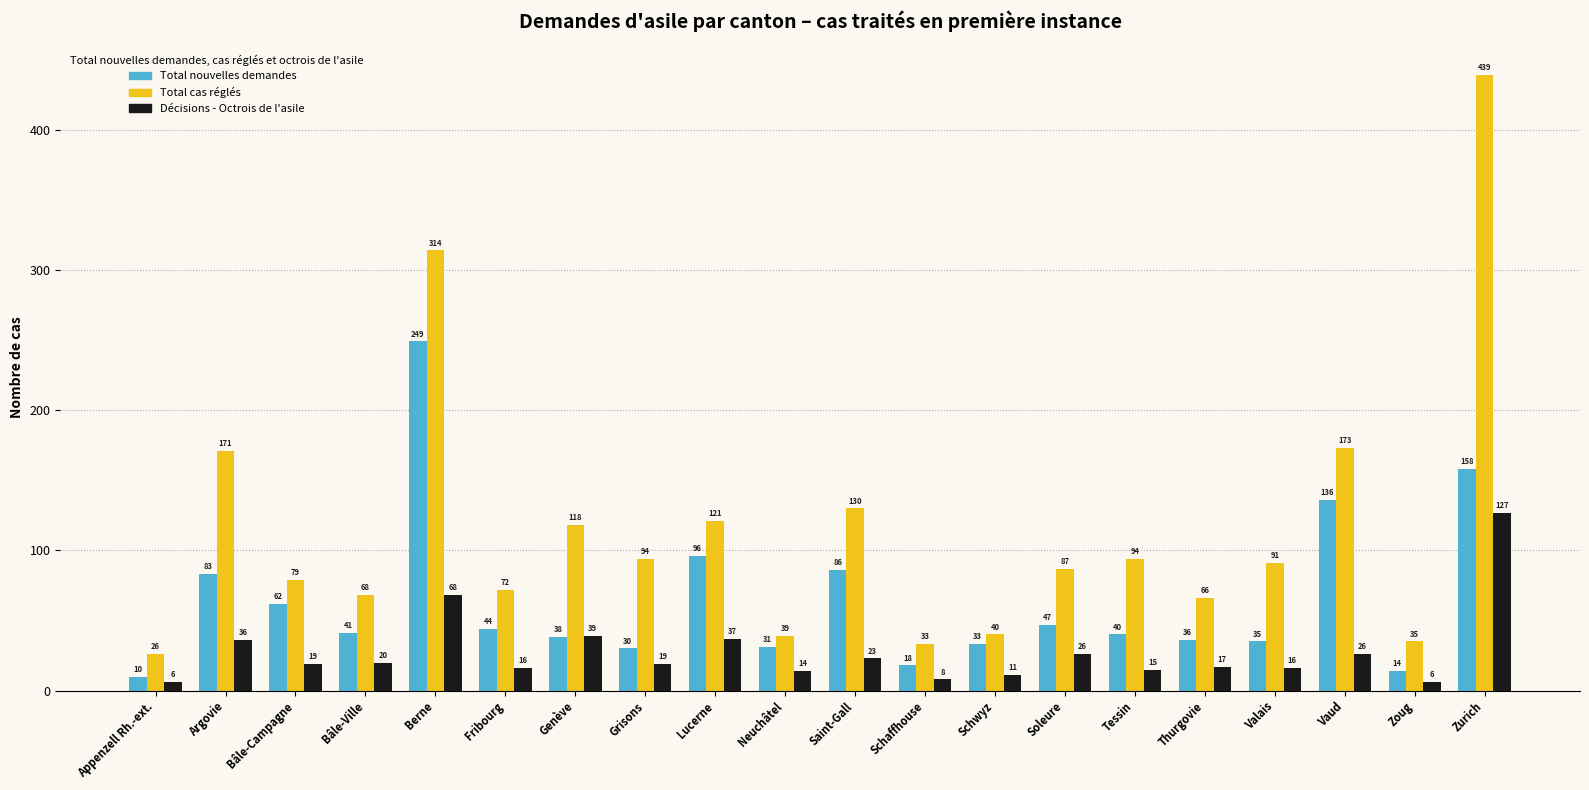

What is the maximum value for Total cas réglés?

439